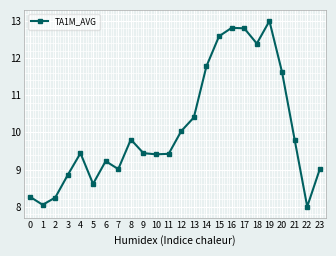

What is the value of the 15th point from the left?

11.8